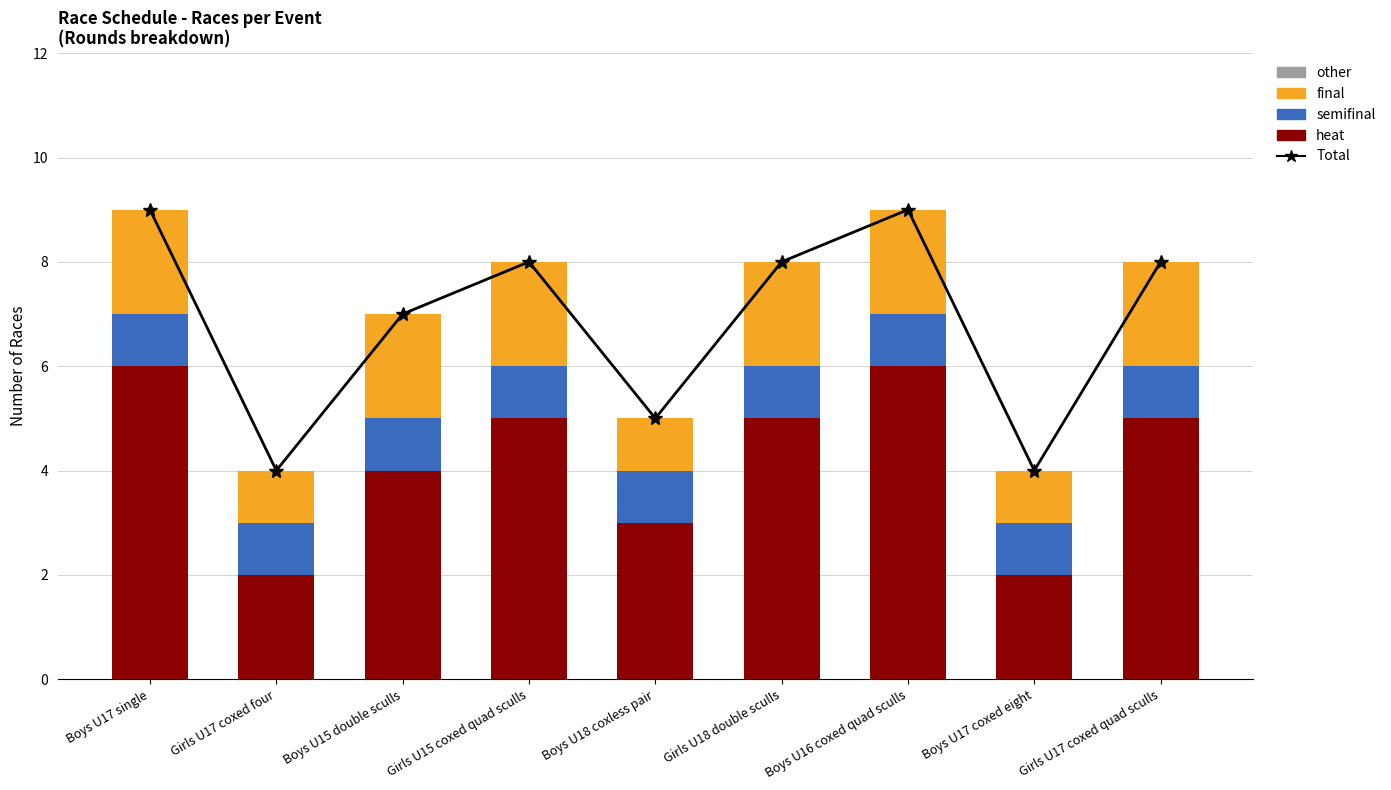

Count the Total values in the range 5 to 8.

5